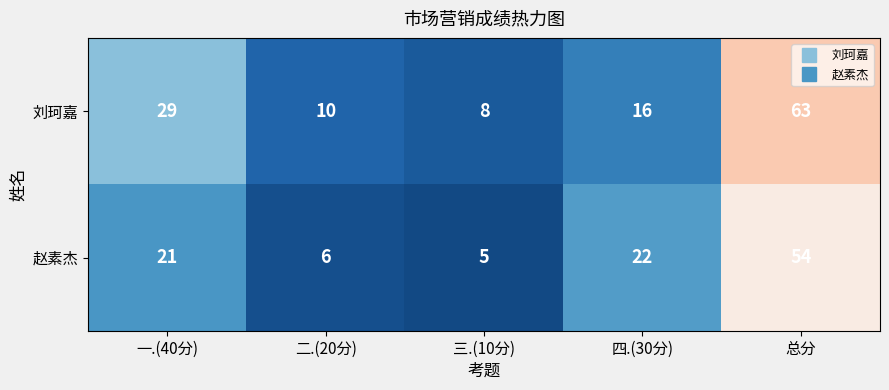

What is the approximate value of 刘珂嘉 at 一.(40分)?

29